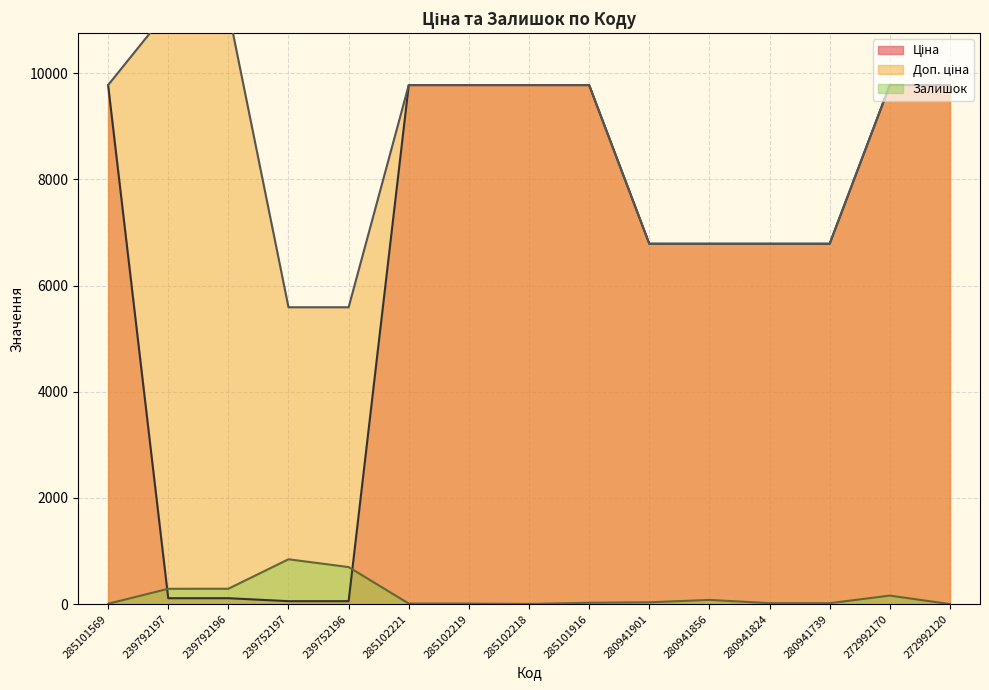

The value of Доп. ціна at 272992170 is 9775.5. True or false?

True